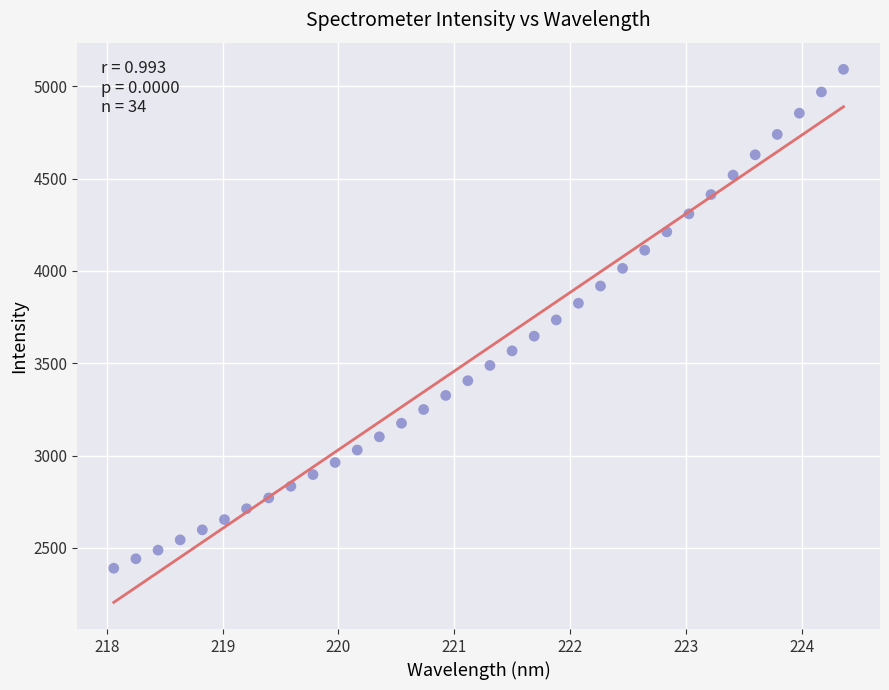

What is the range of Y values (max minus min)?

2701.8